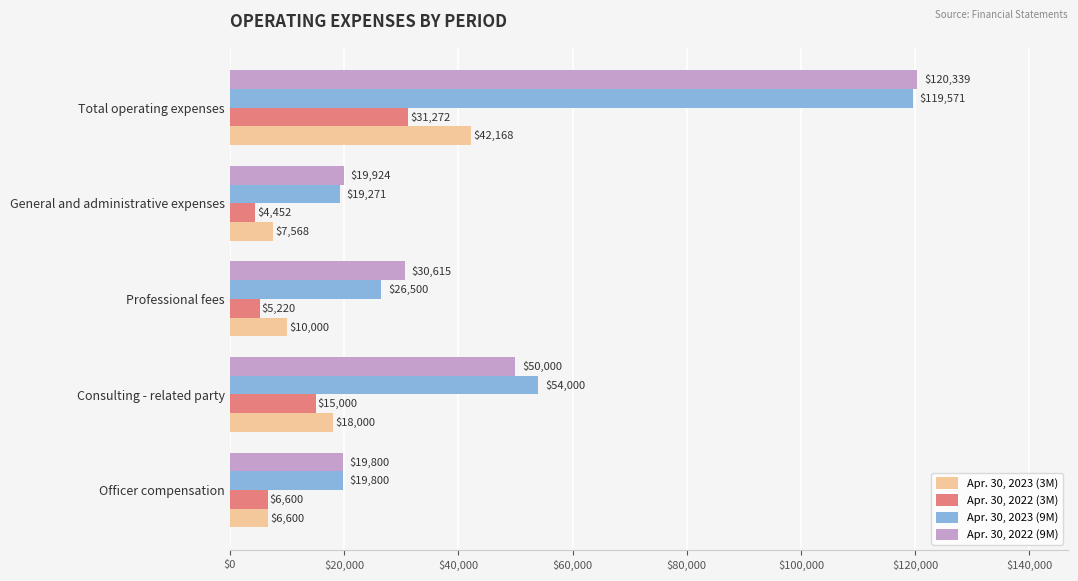

What are all the series names shown in the legend?

Apr. 30, 2023 (3M), Apr. 30, 2022 (3M), Apr. 30, 2023 (9M), Apr. 30, 2022 (9M)